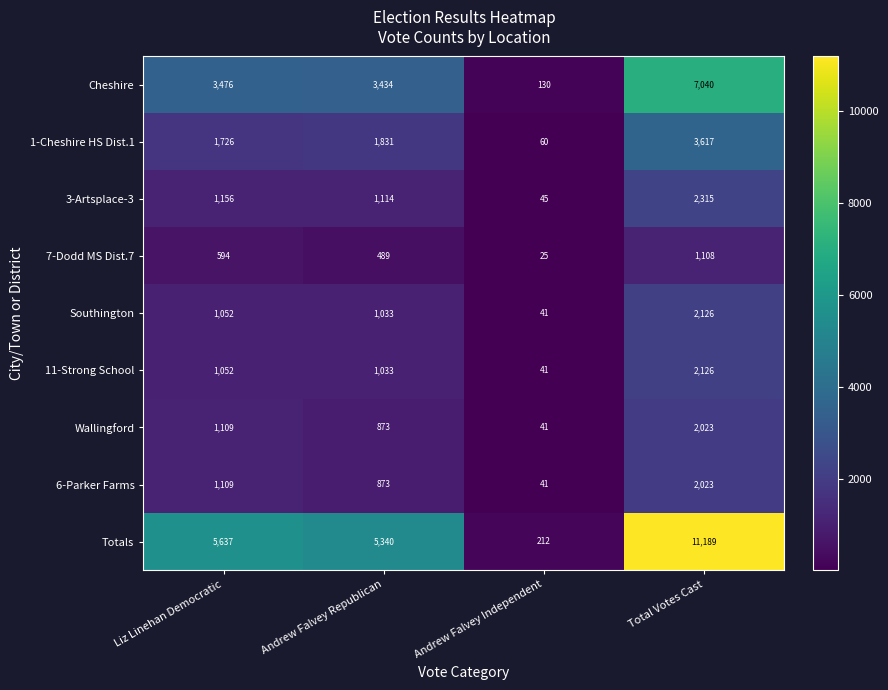

What is the sum of all Totals values?

22378